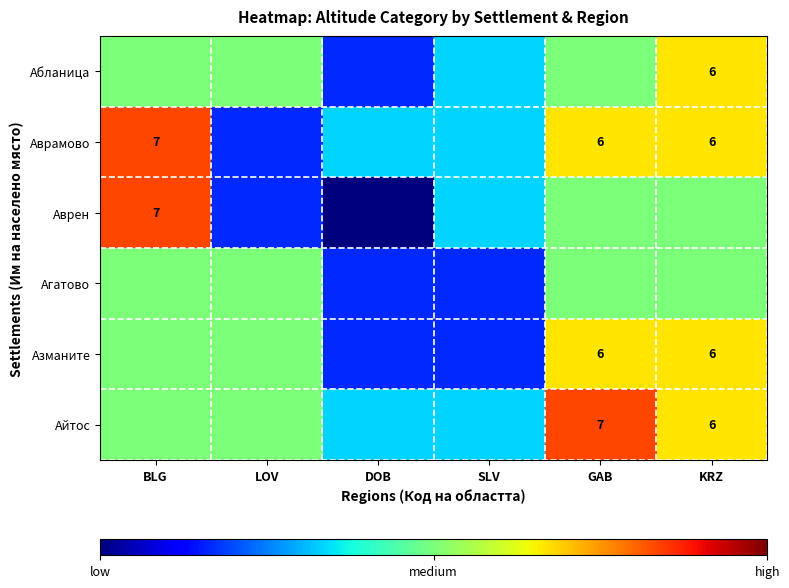

What is the spread (max minus min) of values at GAB?

2